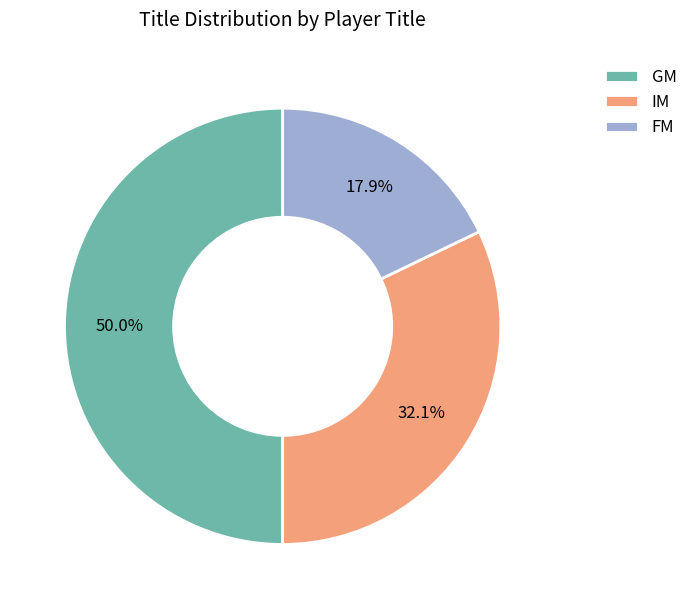

Is it true that FM is 18% of the pie?

True